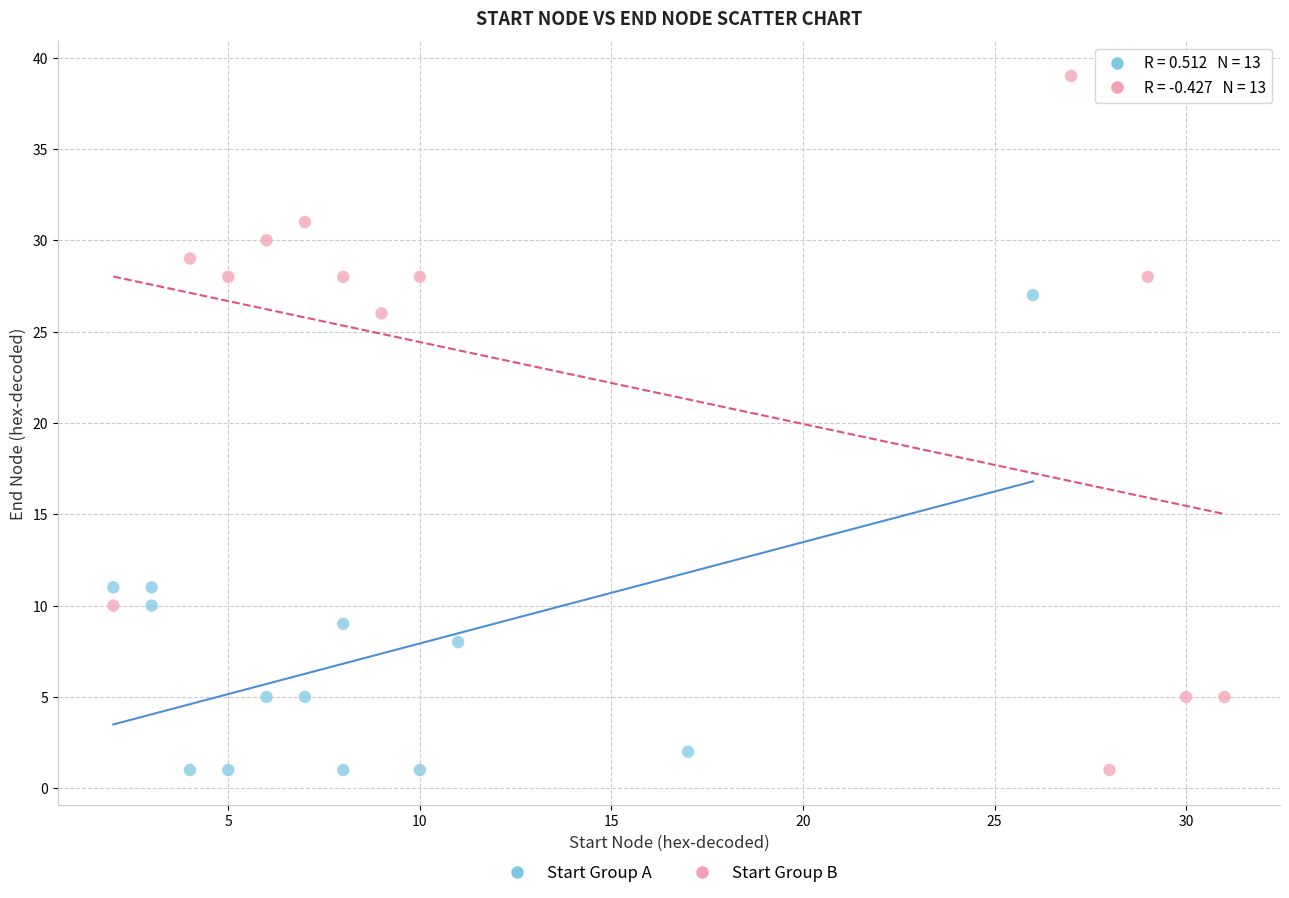

What are all the series names shown in the legend?

Start Group A, Start Group B